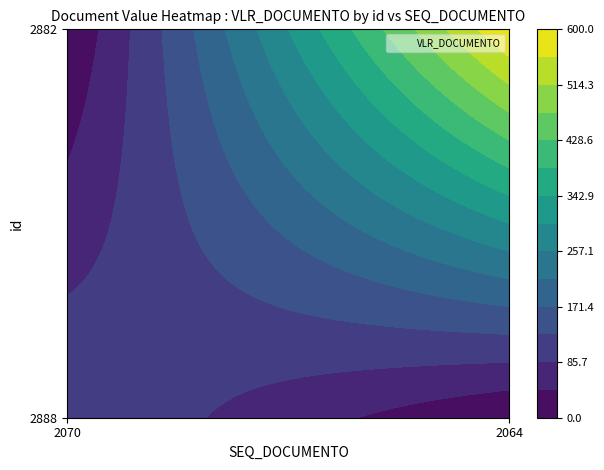

What is the sum of the 2882 values at 2064 and 2070?

600.0